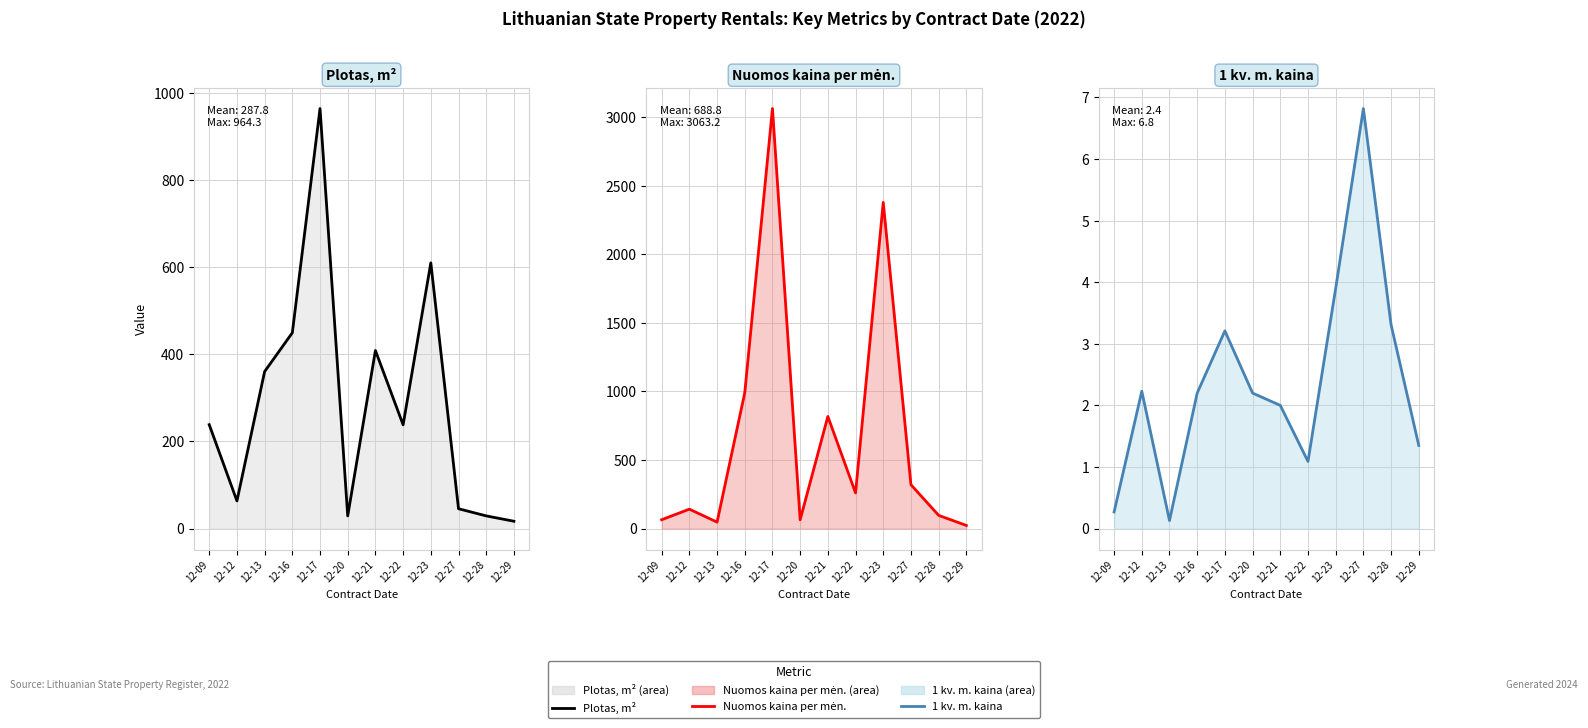

Where is the first local minimum for Plotas, m2?

12-12